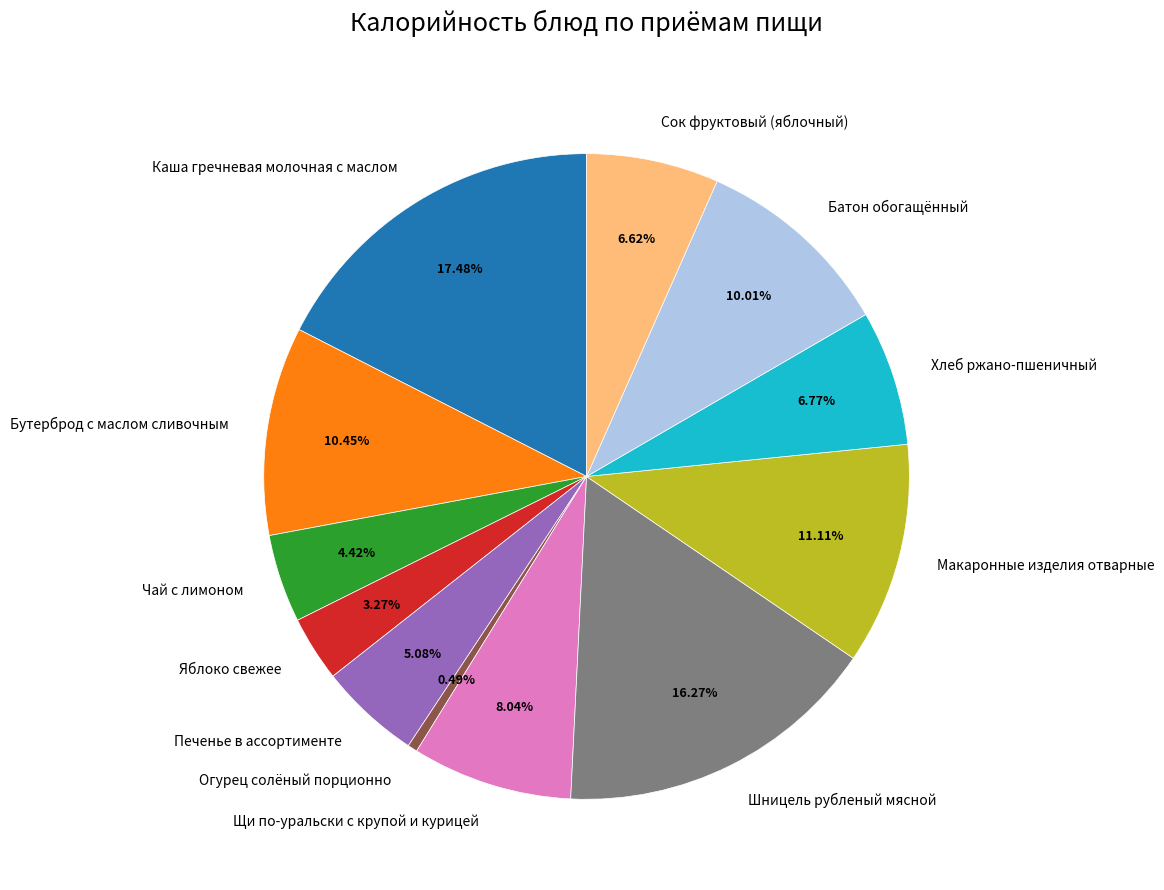

Approximately how many times larger is the value at Хлеб ржано-пшеничный compared to Чай с лимоном?

1.5